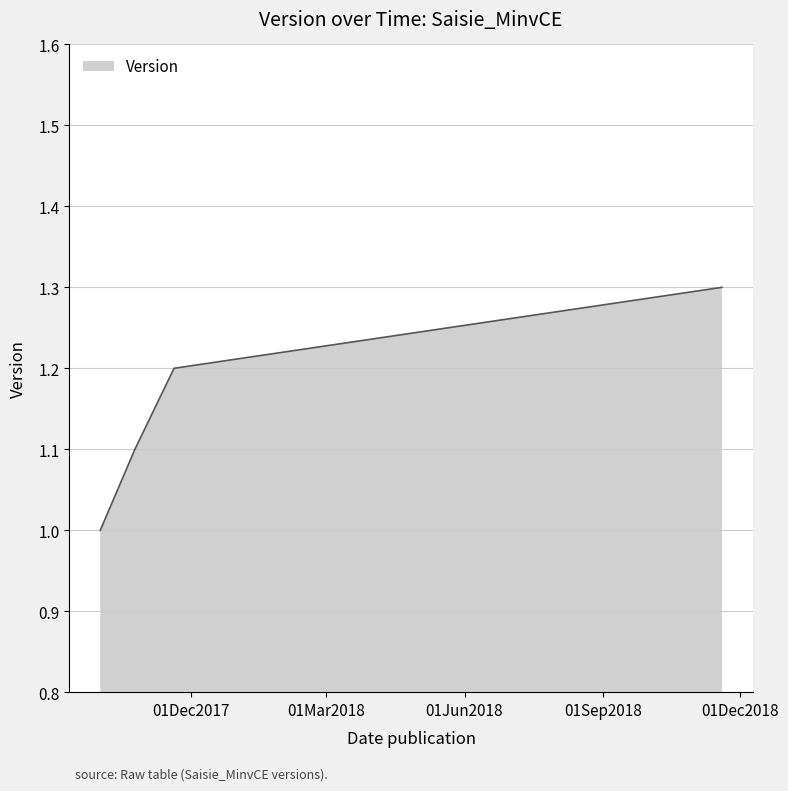

What is the smallest value displayed?

1.0